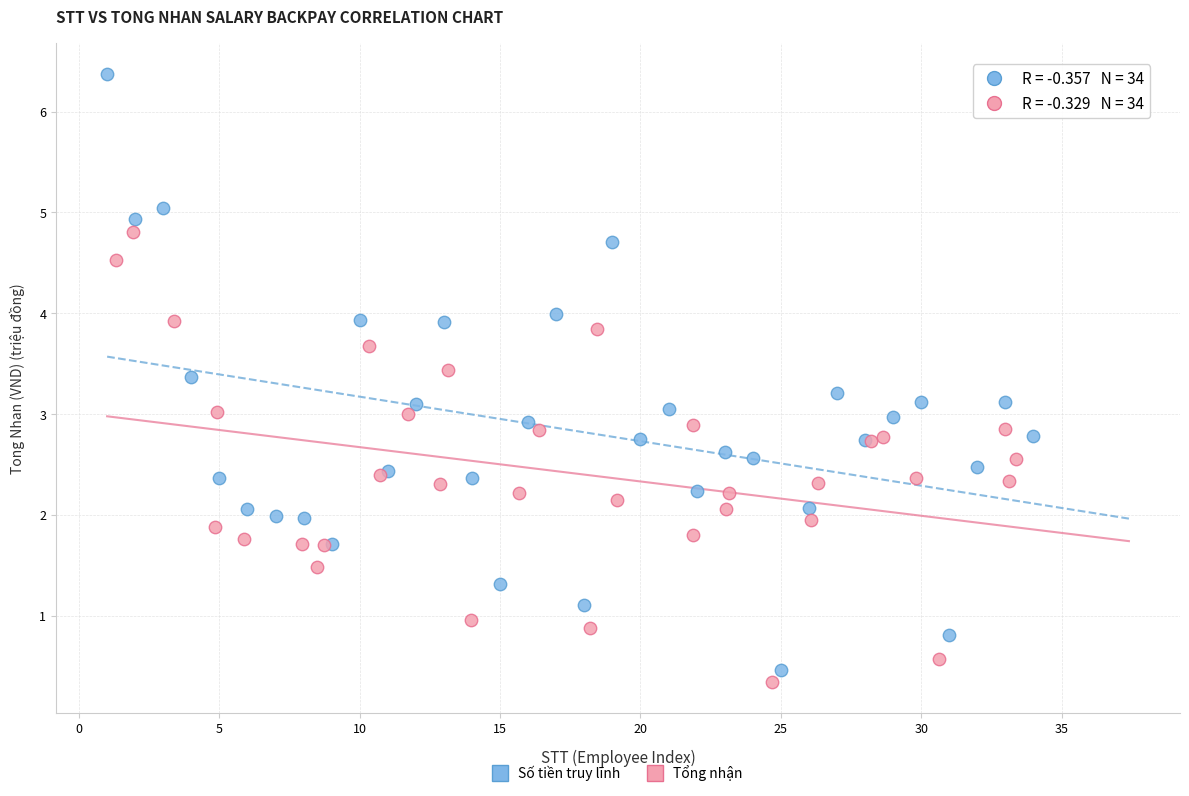

Which series has the widest spread of Y values?

Số tiền truy lĩnh